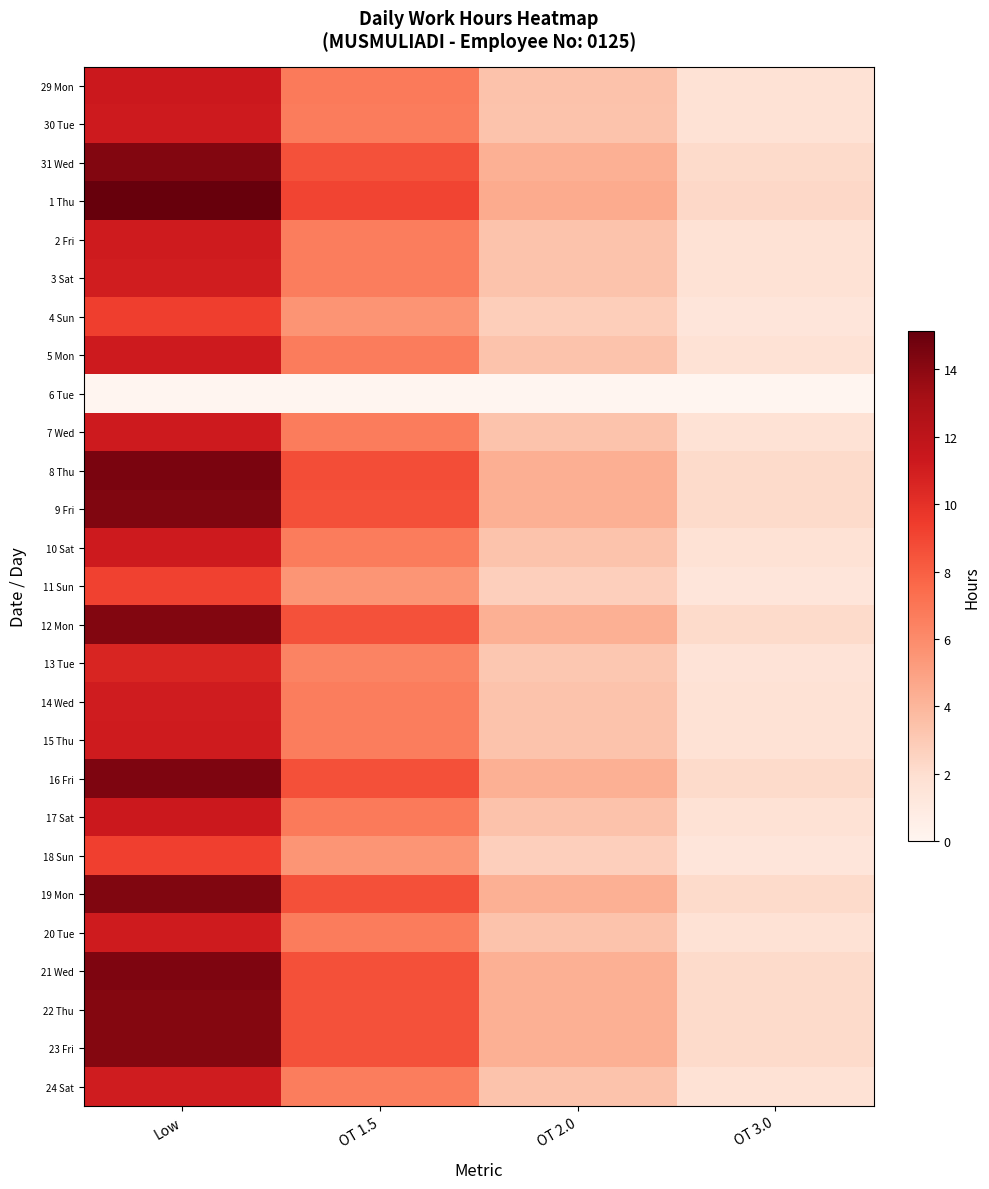

Between OT 3.0 and OT 1.5, which is larger?

OT 1.5